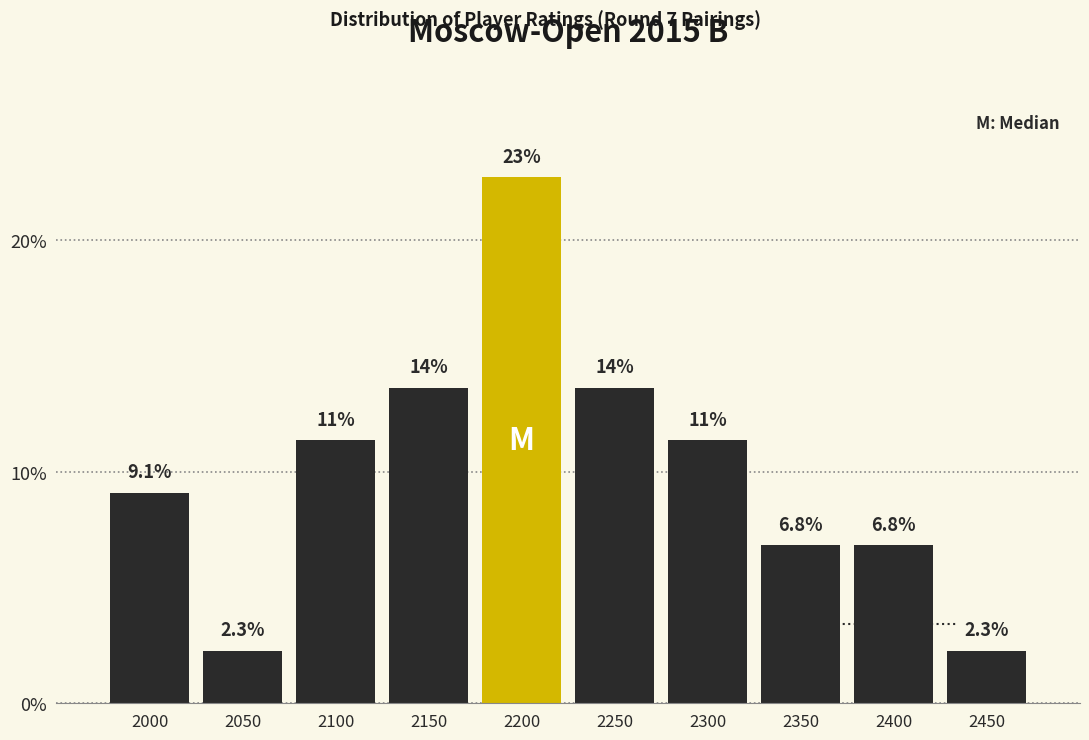

Reading left to right, extract all data points from this chart.

9.1	2.3	11.4	13.6	22.7	13.6	11.4	6.8	6.8	2.3